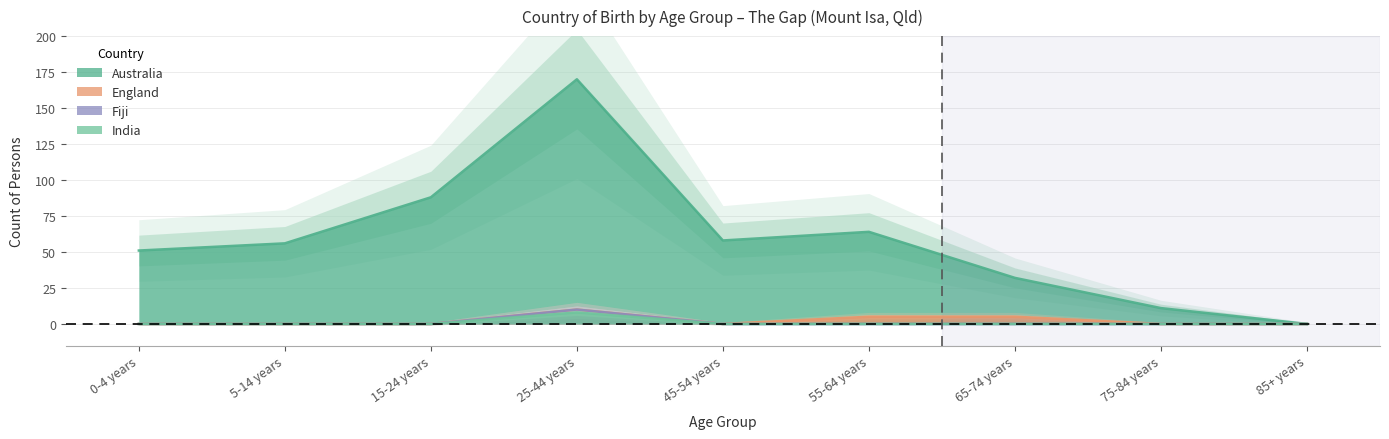

How many positive values does the Australia series have?

8